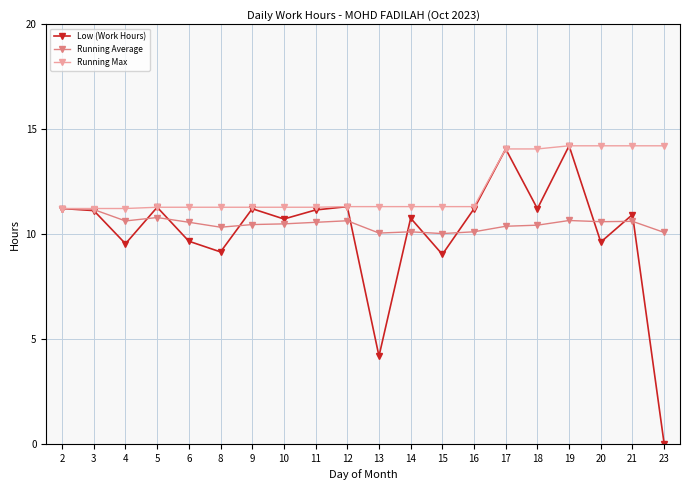

Is this an area chart (filled region under the line)?

No